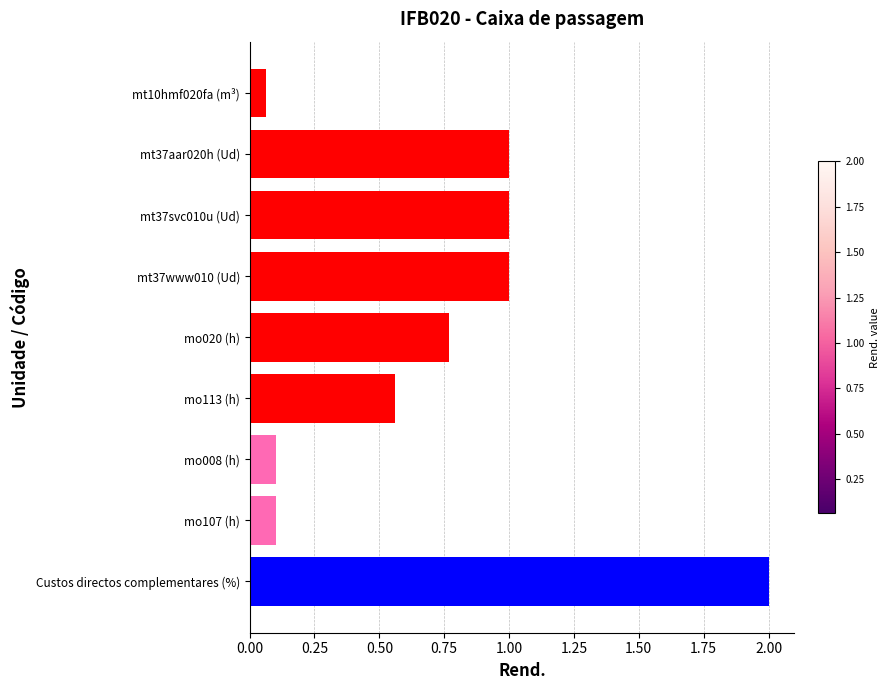

Between mt10hmf020fa (m³) and mo113 (h), which is larger?

mo113 (h)